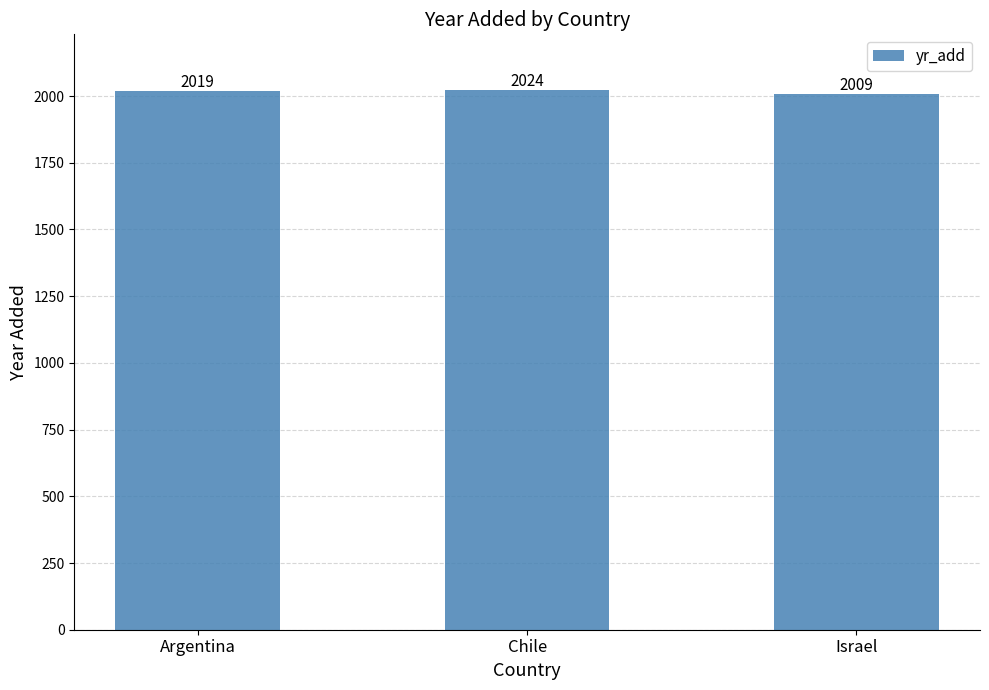

What position from the right is Chile?

2